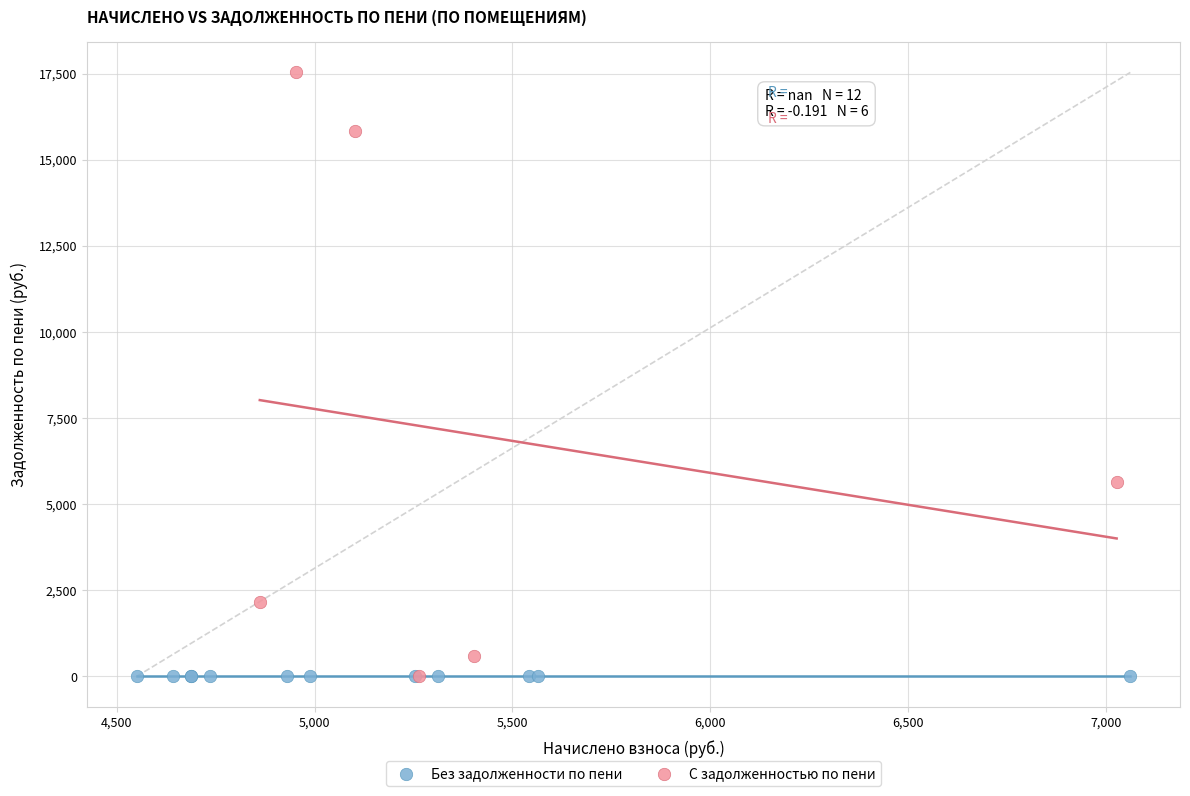

Which series contains the highest Y value?

С задолженностью по пени